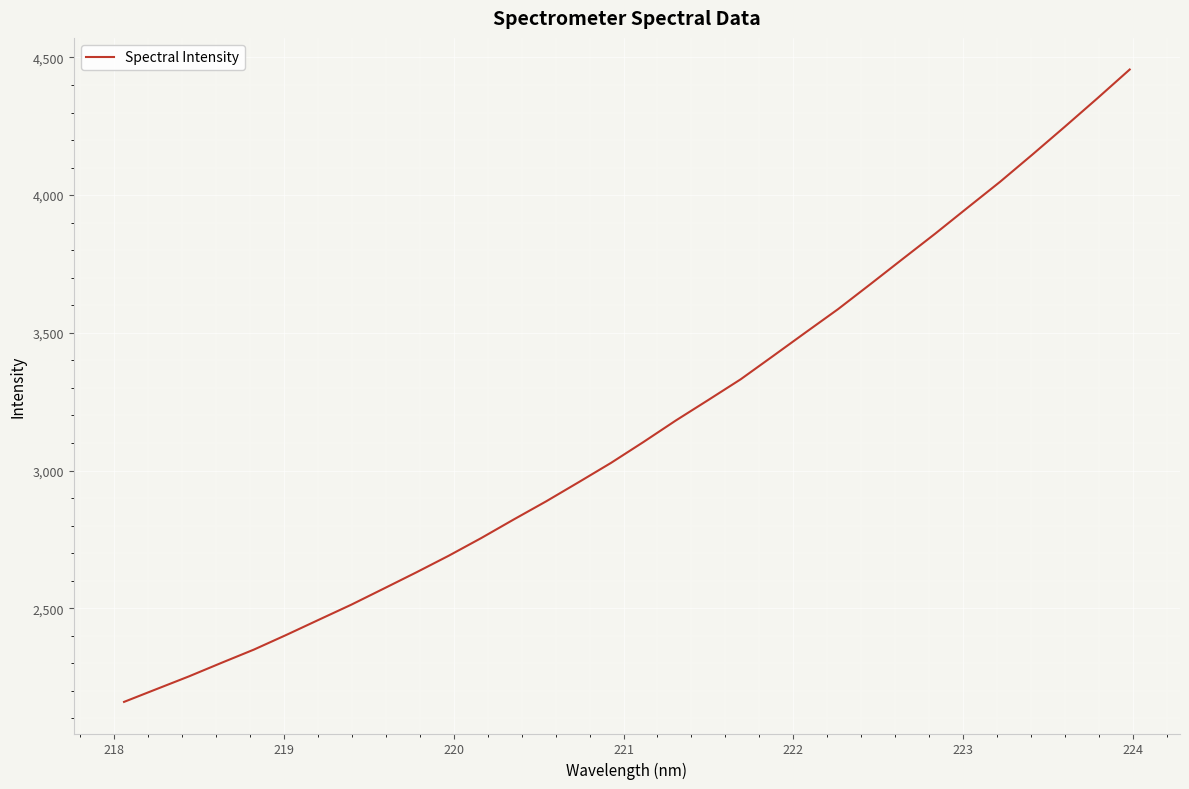

What is the minimum value shown in the chart?

2159.8